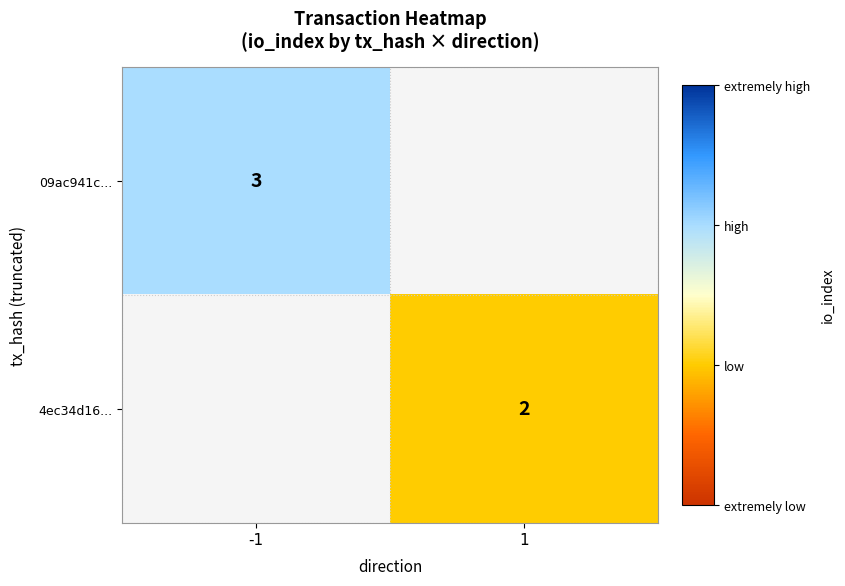

At how many categories does at least one series exceed 2?

1